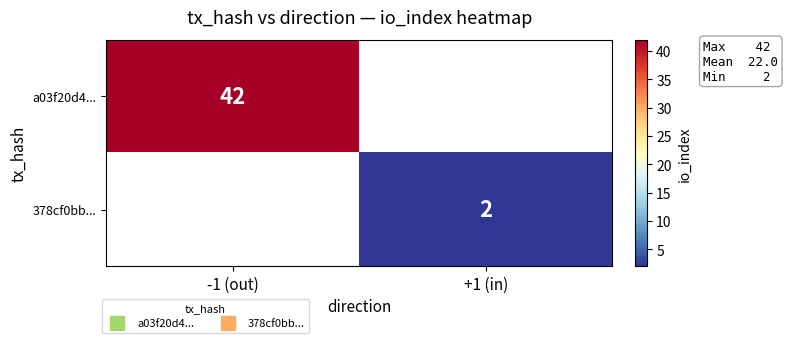

Rank the series by their maximum value, from highest to lowest.

a03f20d4..., 378cf0bb...